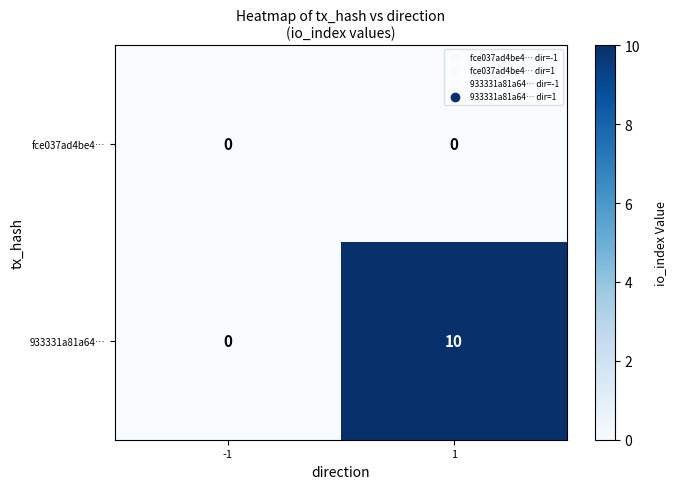

At how many categories does at least one series exceed 9?

1